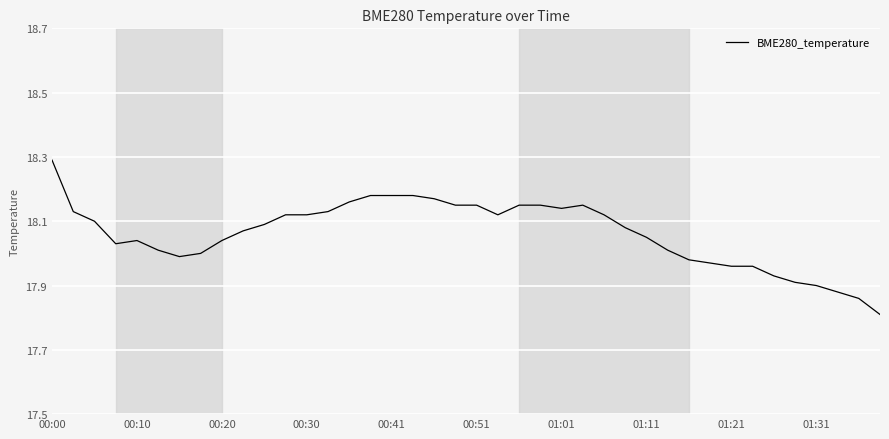

What is the sum of all values?

722.5